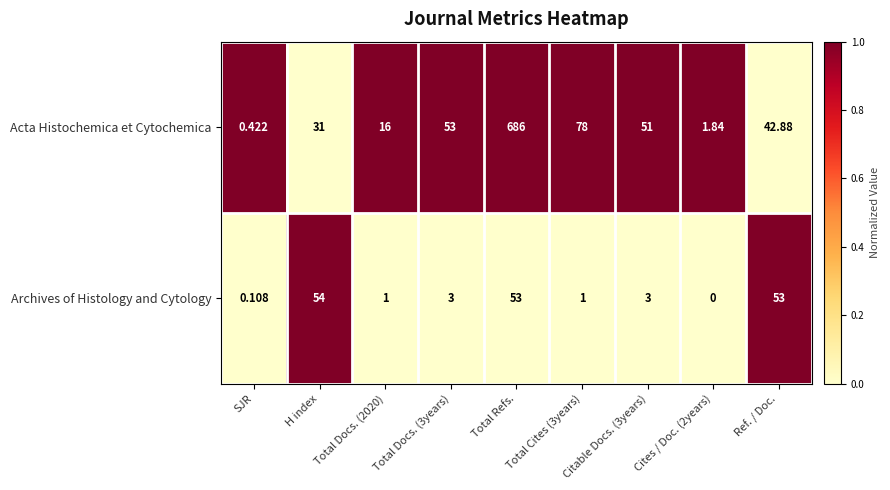

Where does the Archives of Histology and Cytology series first go above 3?

H index